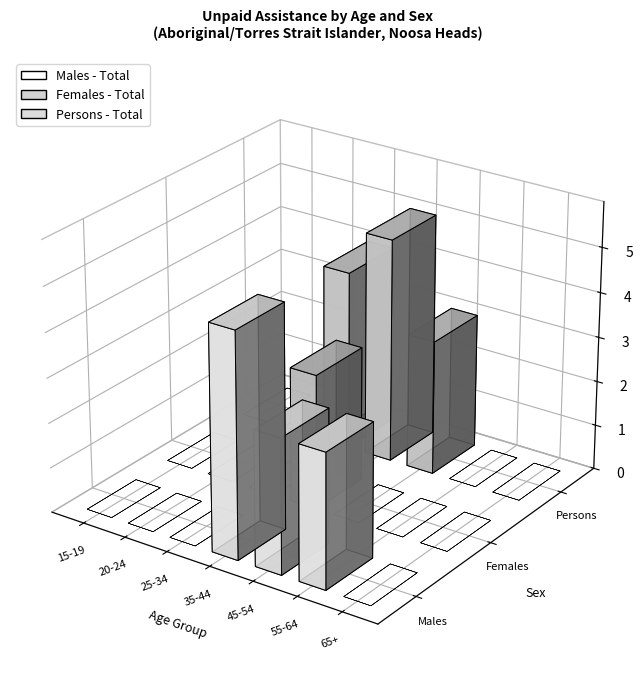

Which series has the largest total across all categories?

Persons - Total